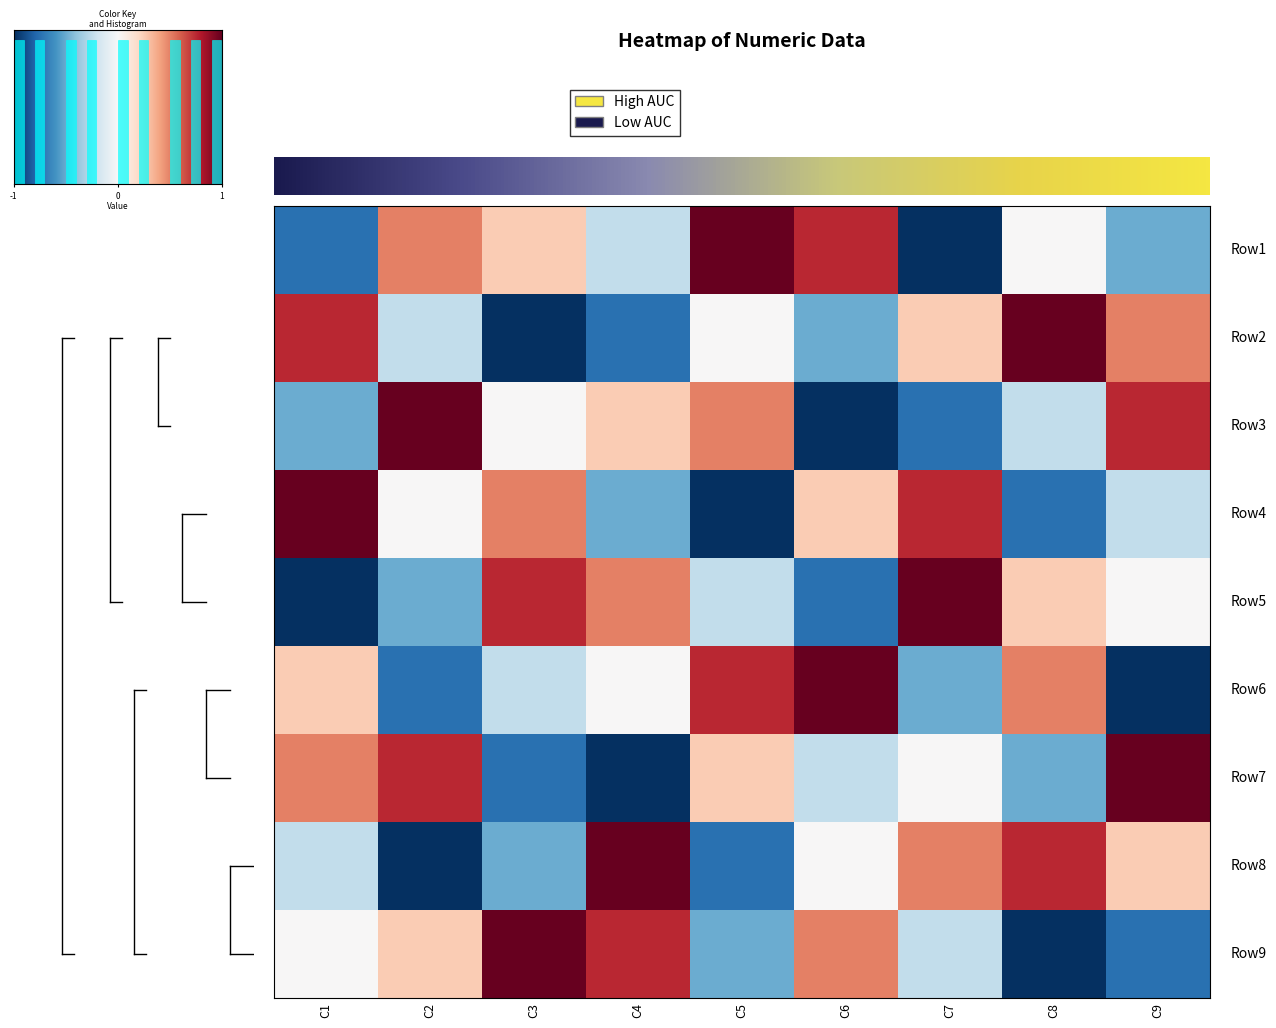

At C5, list the series in order from largest to smallest.

Row1, Row6, Row3, Row7, Row2, Row5, Row9, Row8, Row4